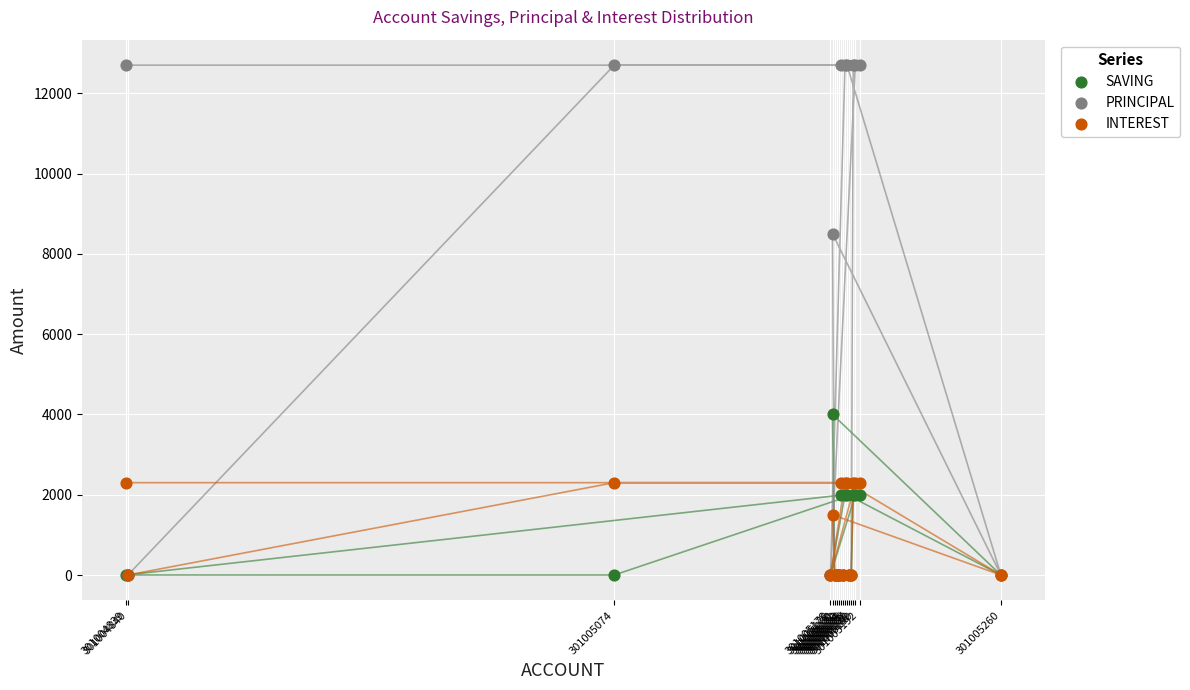

Across all series, what Y value is closest to 6350?

8500